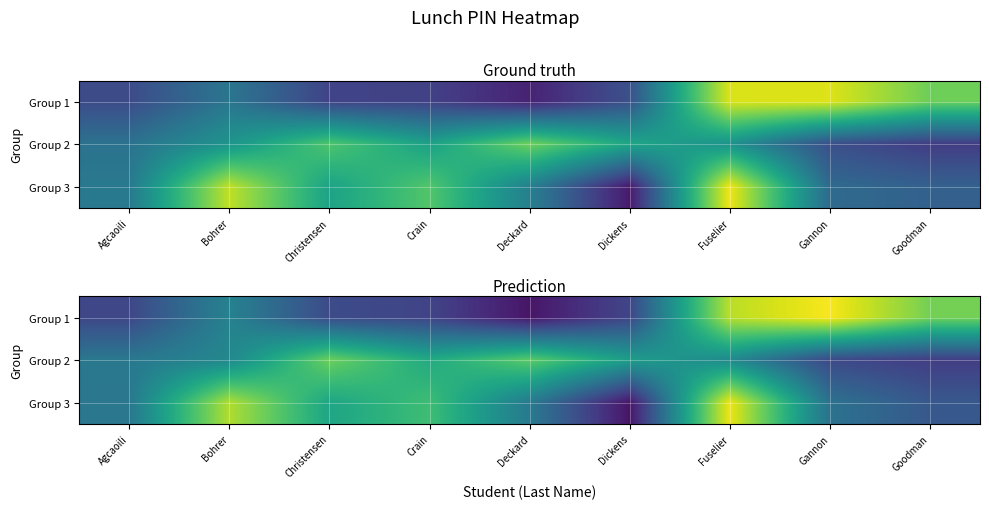

What is the greatest value displayed?

9911.2